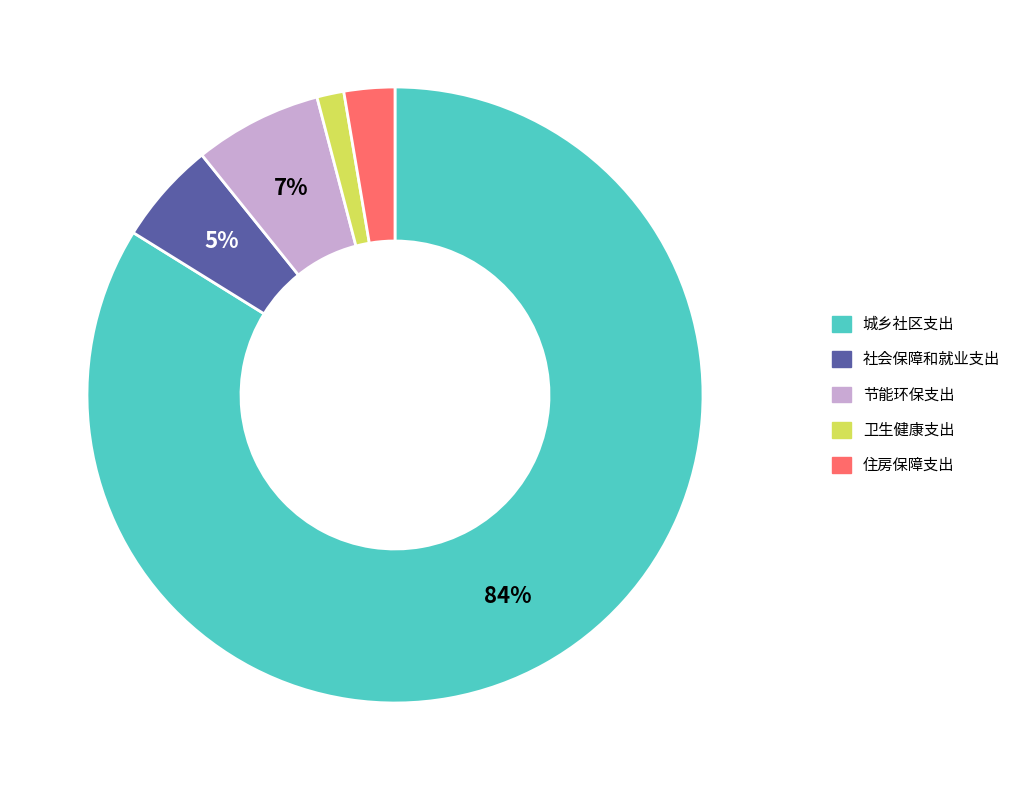

Is it true that 节能环保支出 is 7% of the pie?

True